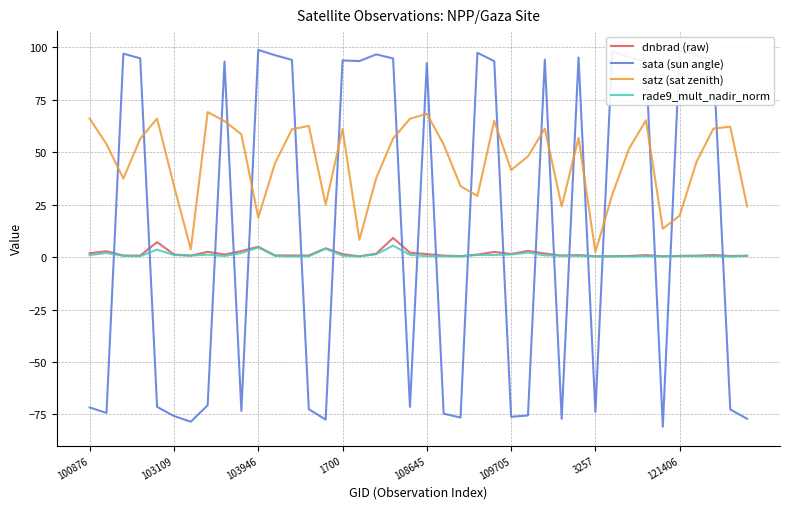

Which series has the largest total across all categories?

satz (sat zenith)